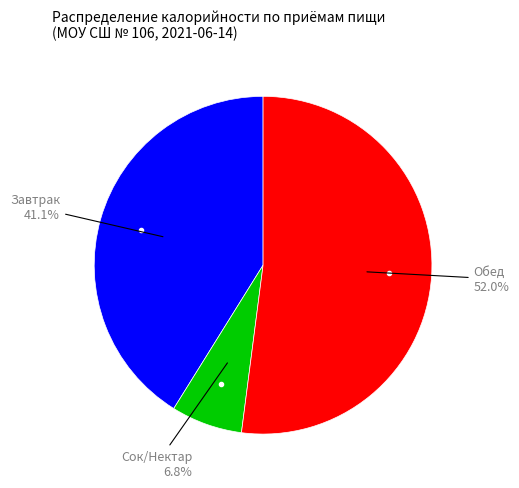

Is there any slice that represents more than half of the pie?

Yes